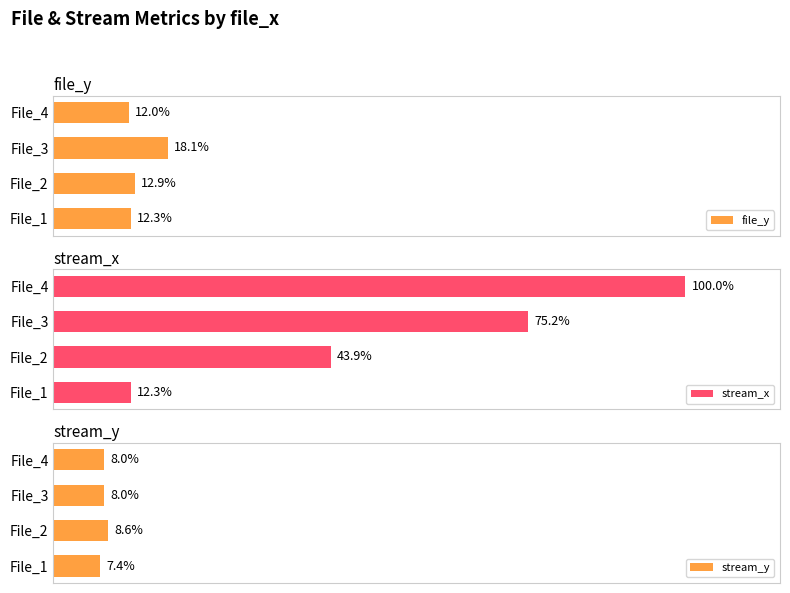

How many groups of bars are there?

4